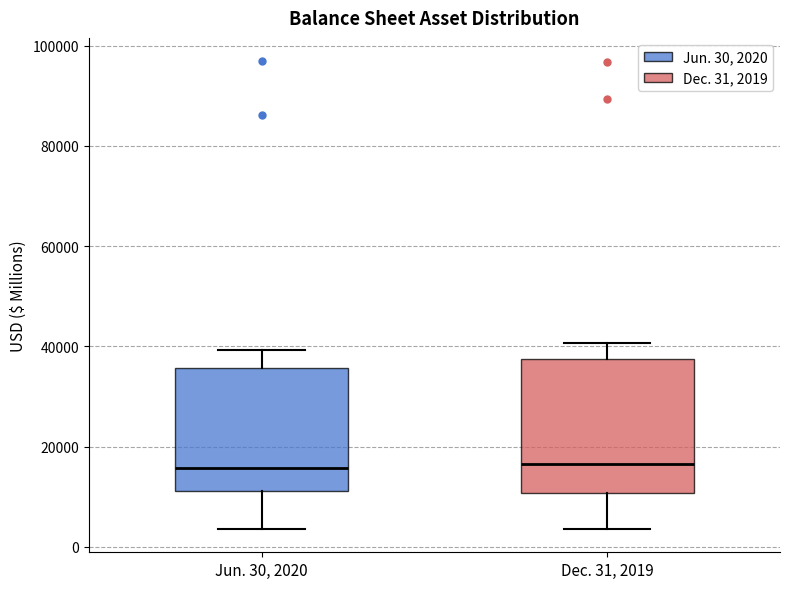

Comparing the boxes themselves (not the whiskers), which one is the tallest?

Dec. 31, 2019